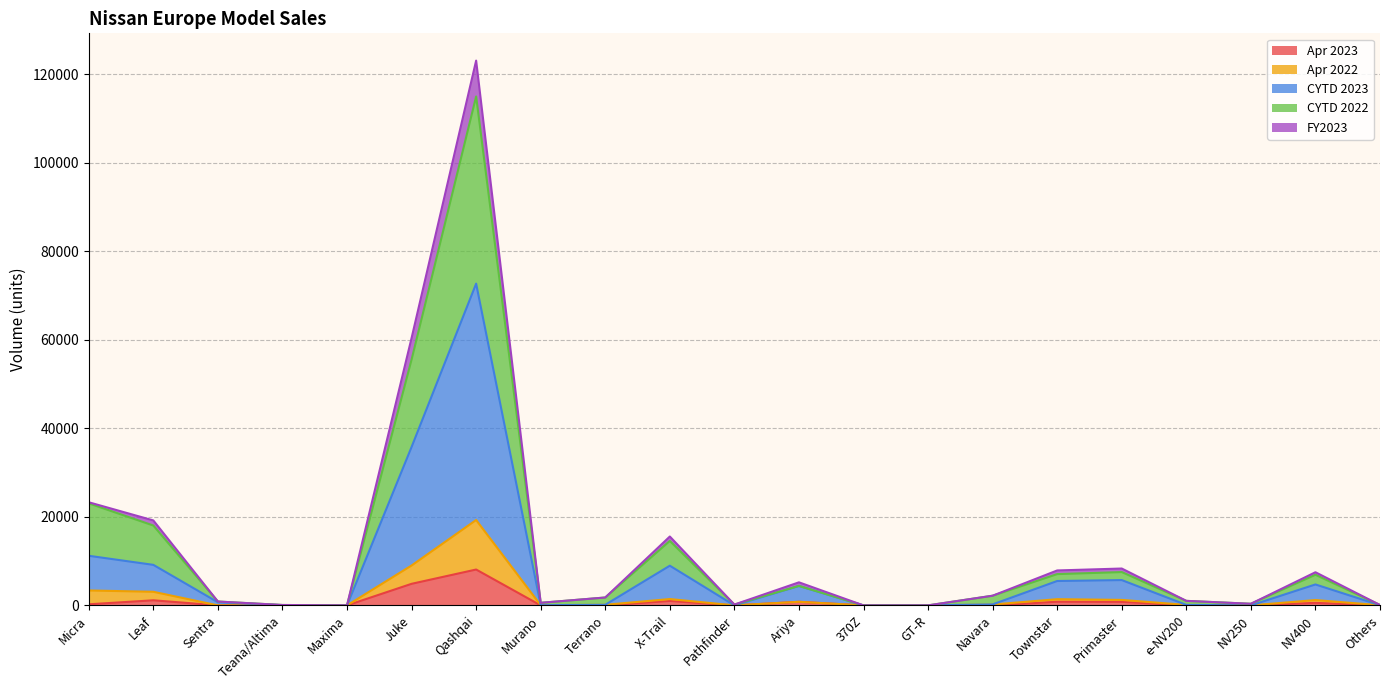

True or false: Apr 2023 and CYTD 2022 cross at least once.

False